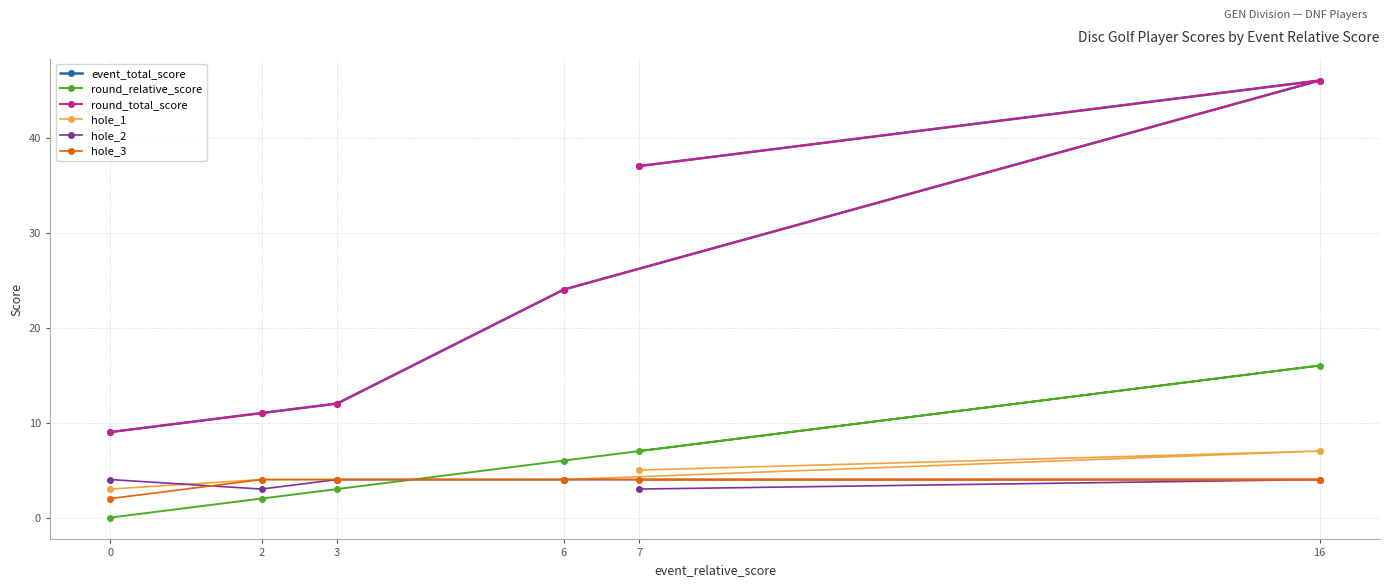

Rank the series at 2 from highest to lowest value.

event_total_score, round_total_score, hole_1, hole_3, hole_2, round_relative_score